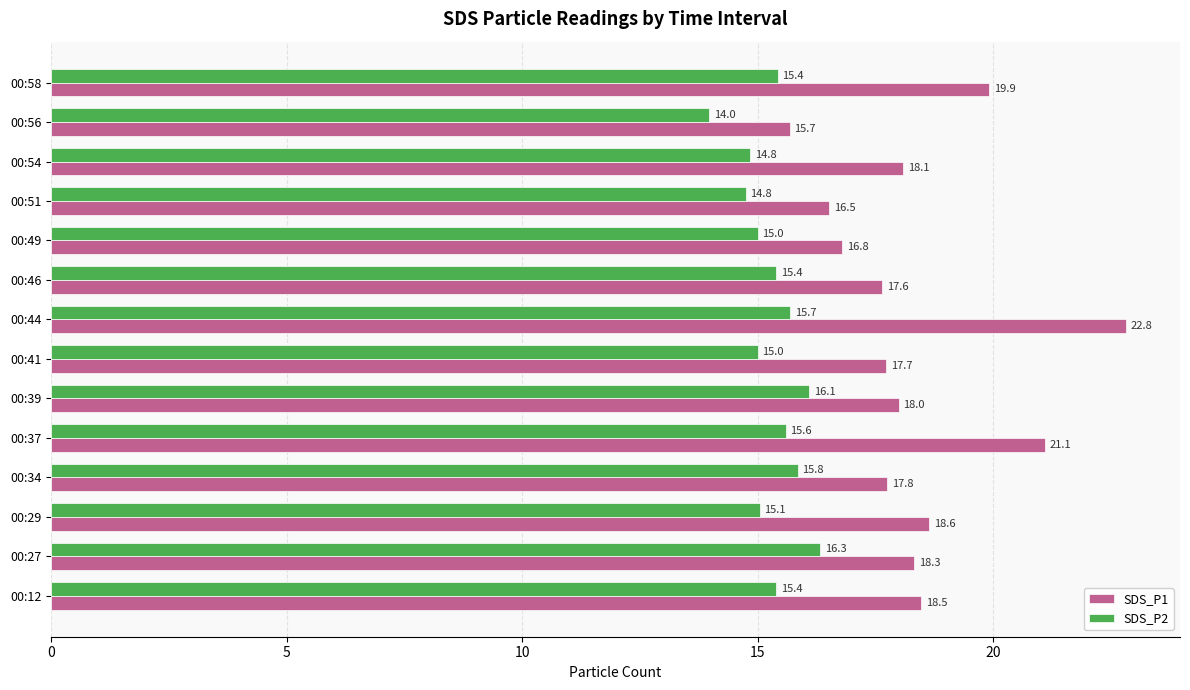

How many values in the SDS_P2 series are below 15?

3